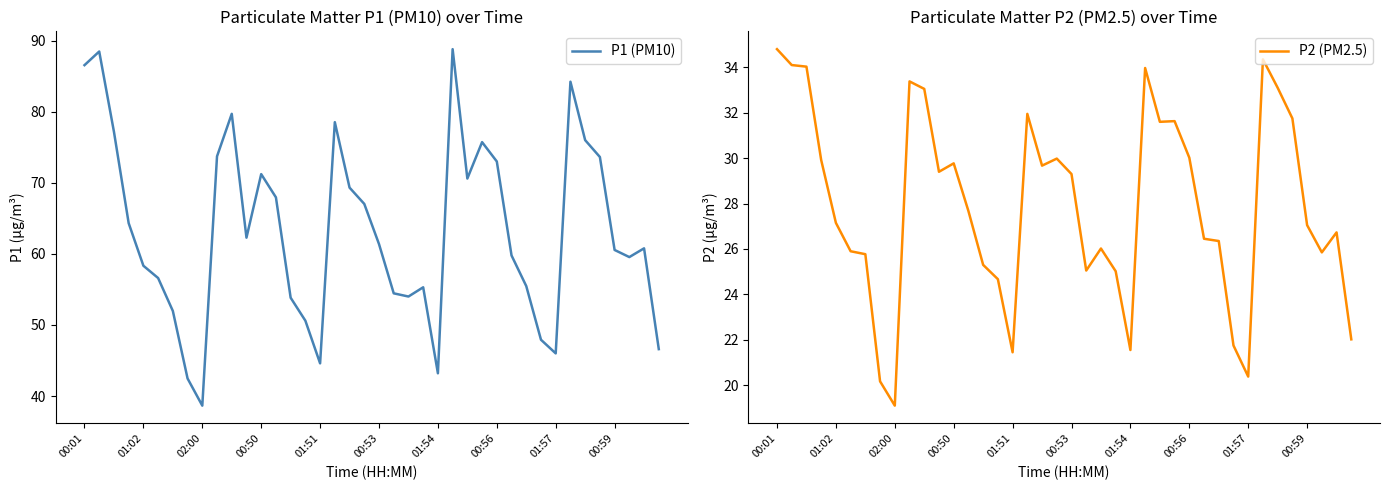

Where does the P1 (PM10) series first go above 61?

00:01